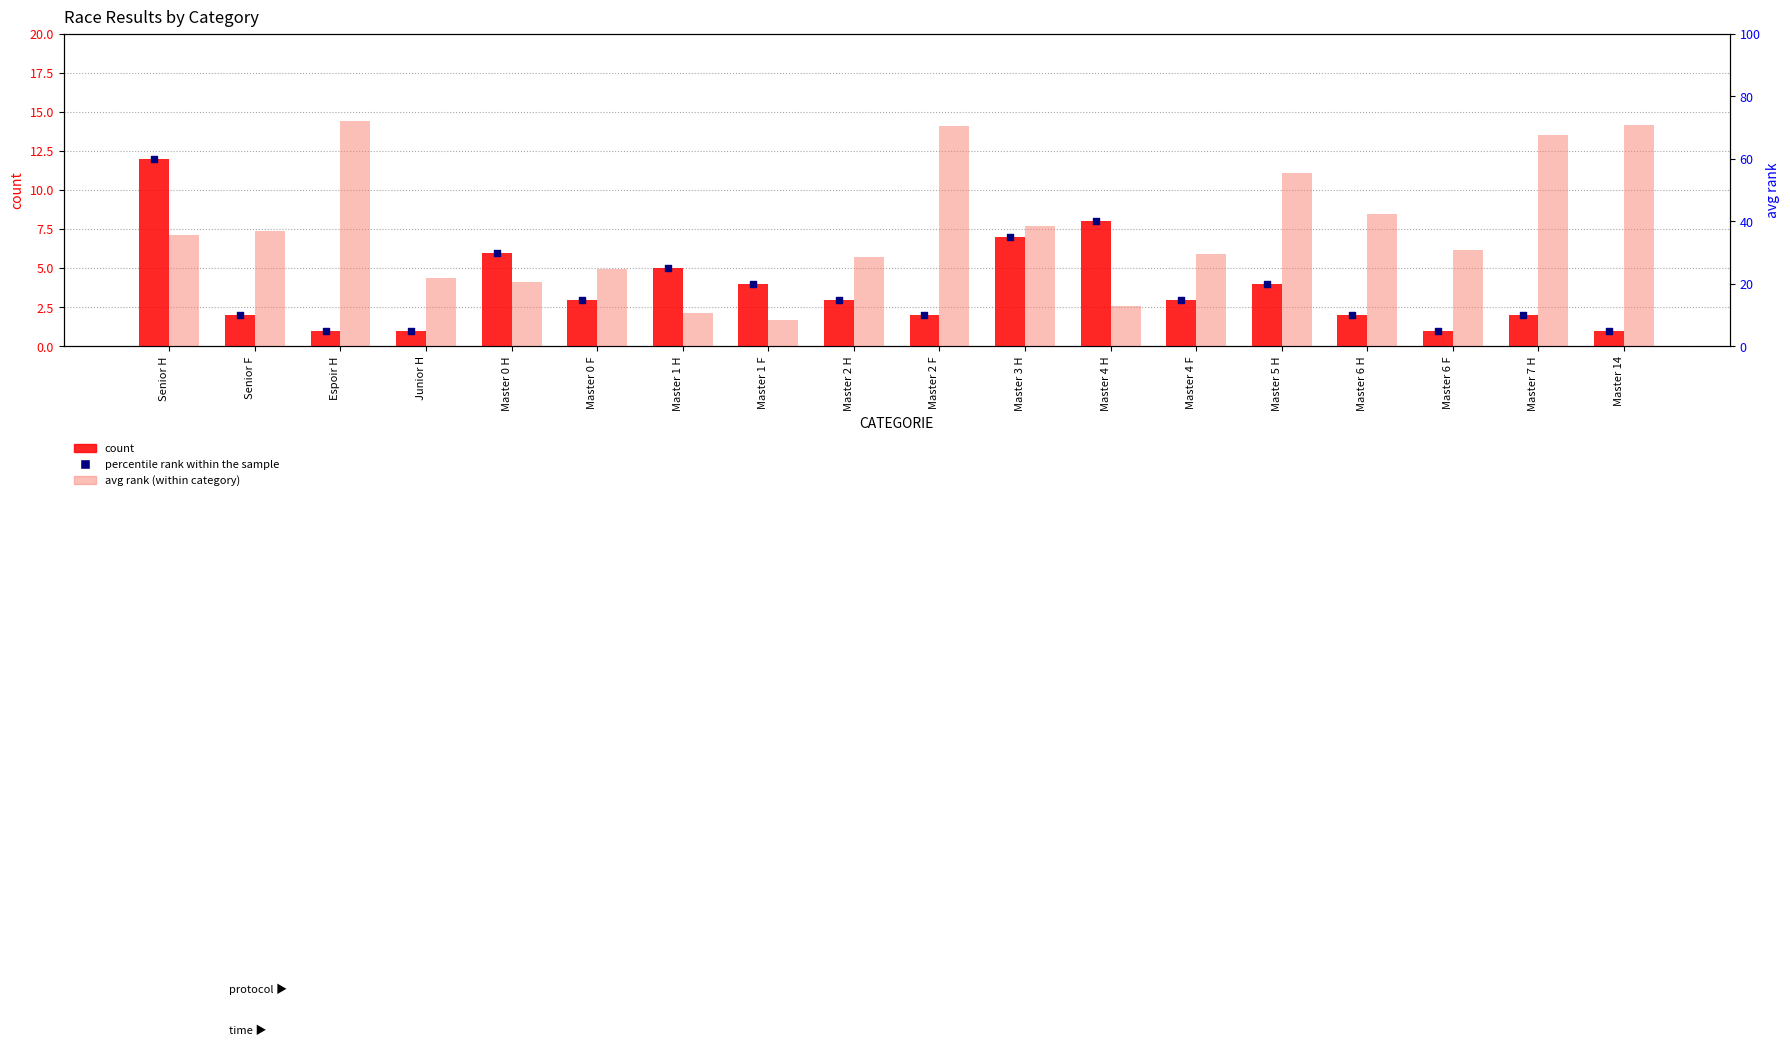

Which series reaches the maximum Y coordinate?

avg_rank